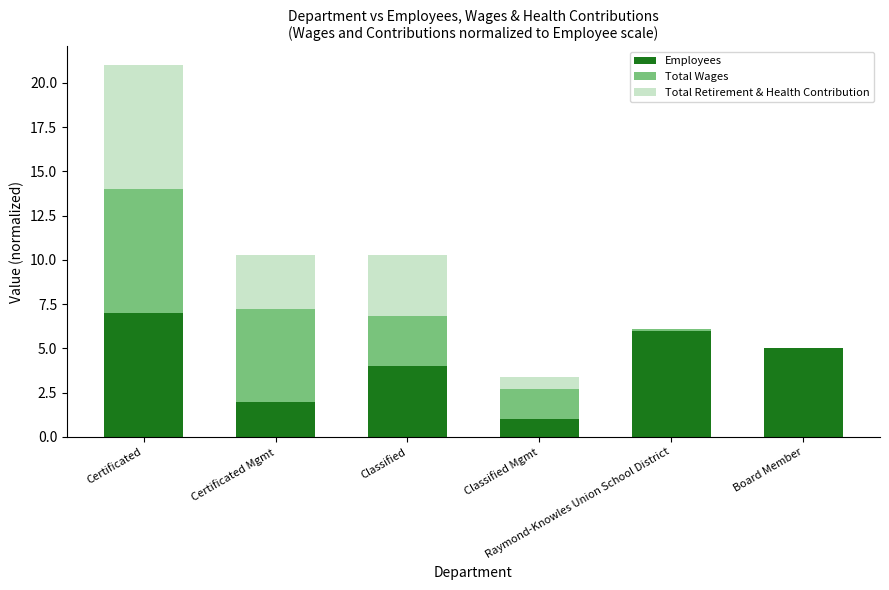

What is the highest value of the Employees series?

7.0